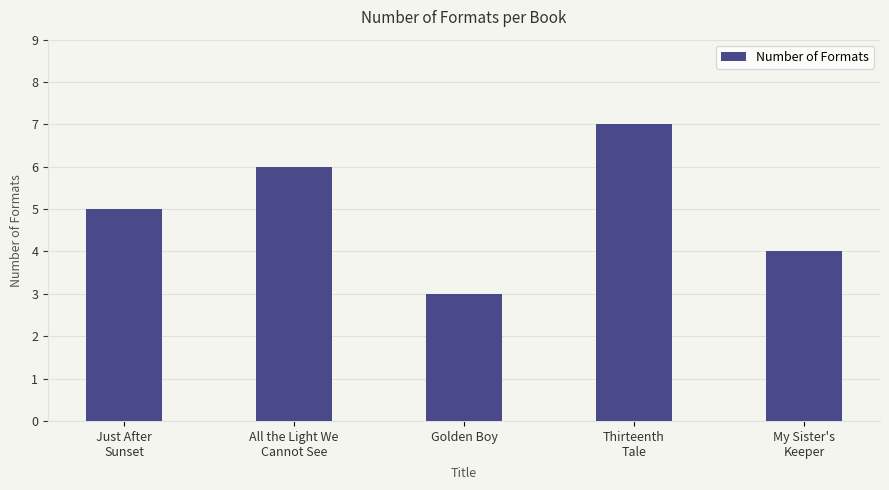

What is the smallest value displayed?

3